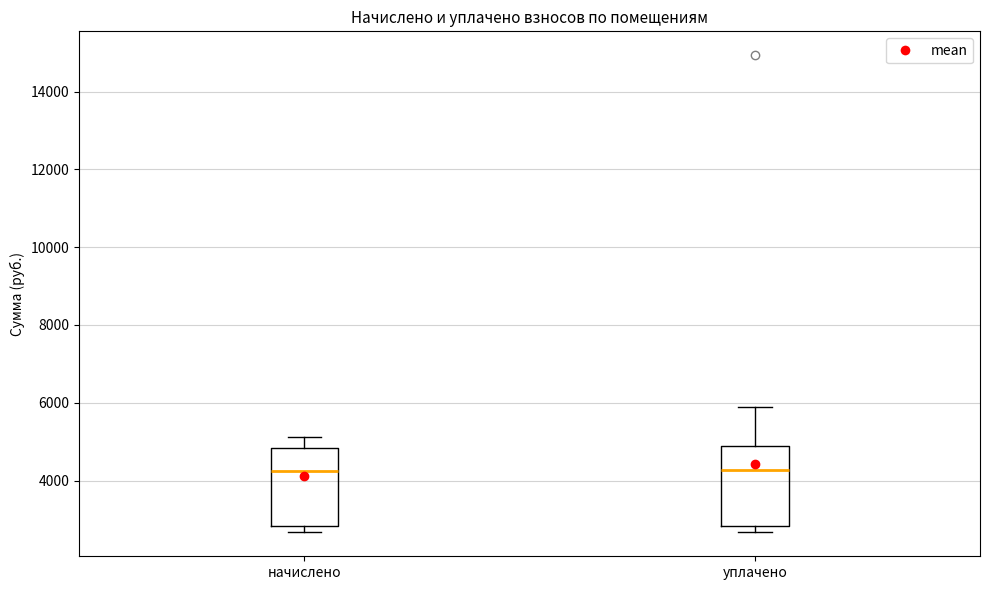

Where is the lower edge of the box for уплачено on the y-axis? The values are not printed on the chart, so give them approximately, as read against the axis.

2800